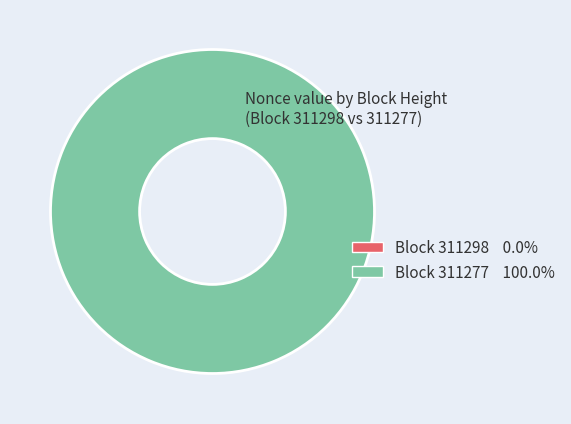

Is 311298 the majority of the pie?

No